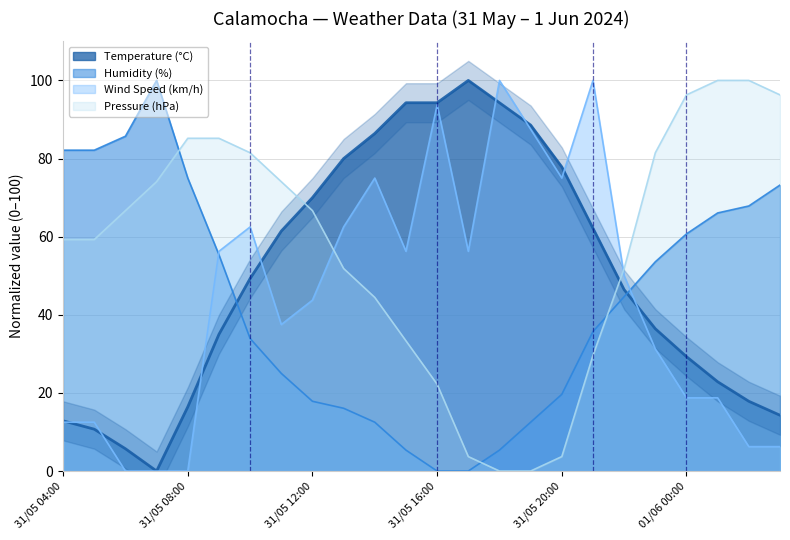

What is the maximum value for Humidity (%)?

100.0